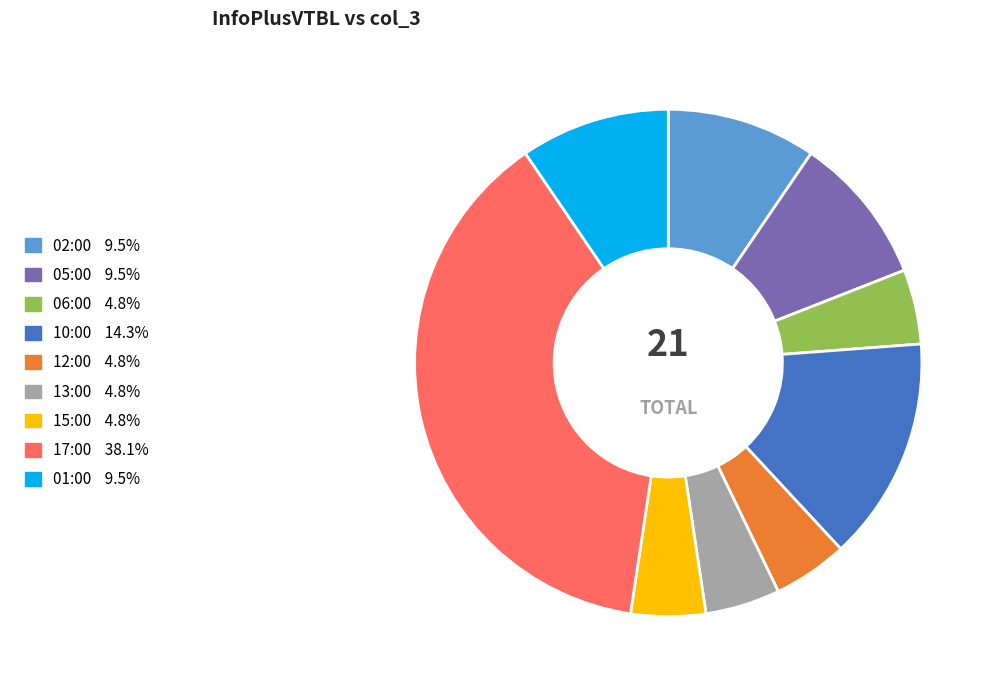

Approximately how many times larger is the value at 15:00 compared to 06:00?

1.0